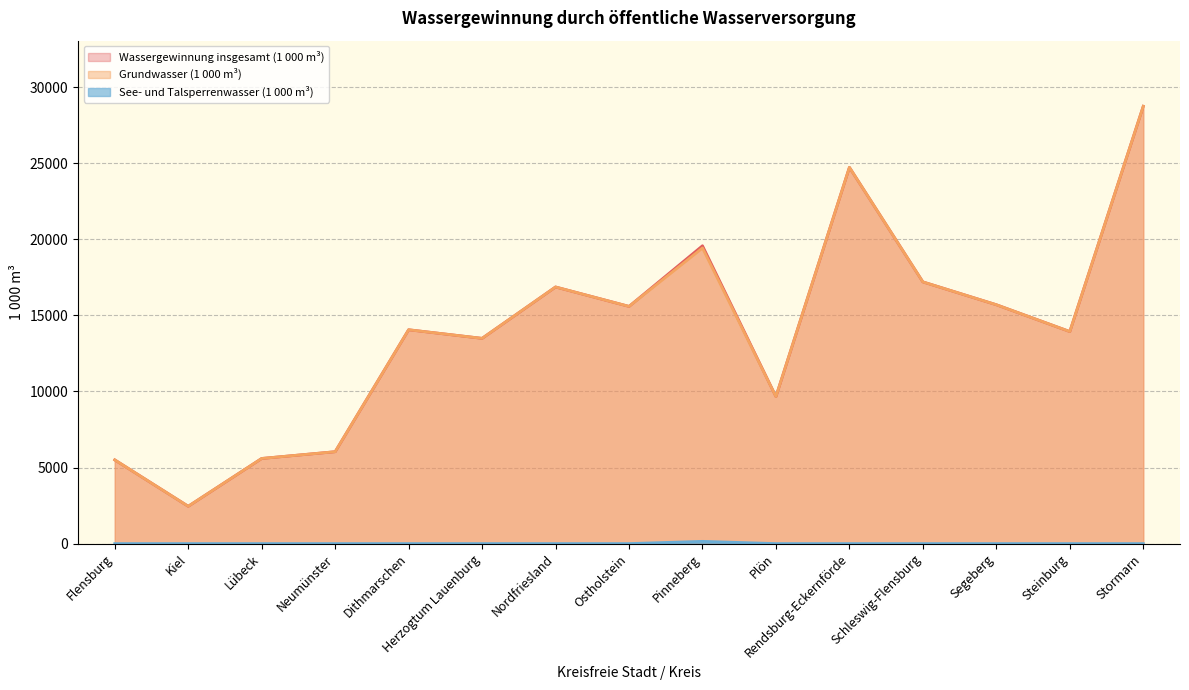

True or false: See- und Talsperrenwasser (1 000 m³) has a value of 0 at Kiel.

True